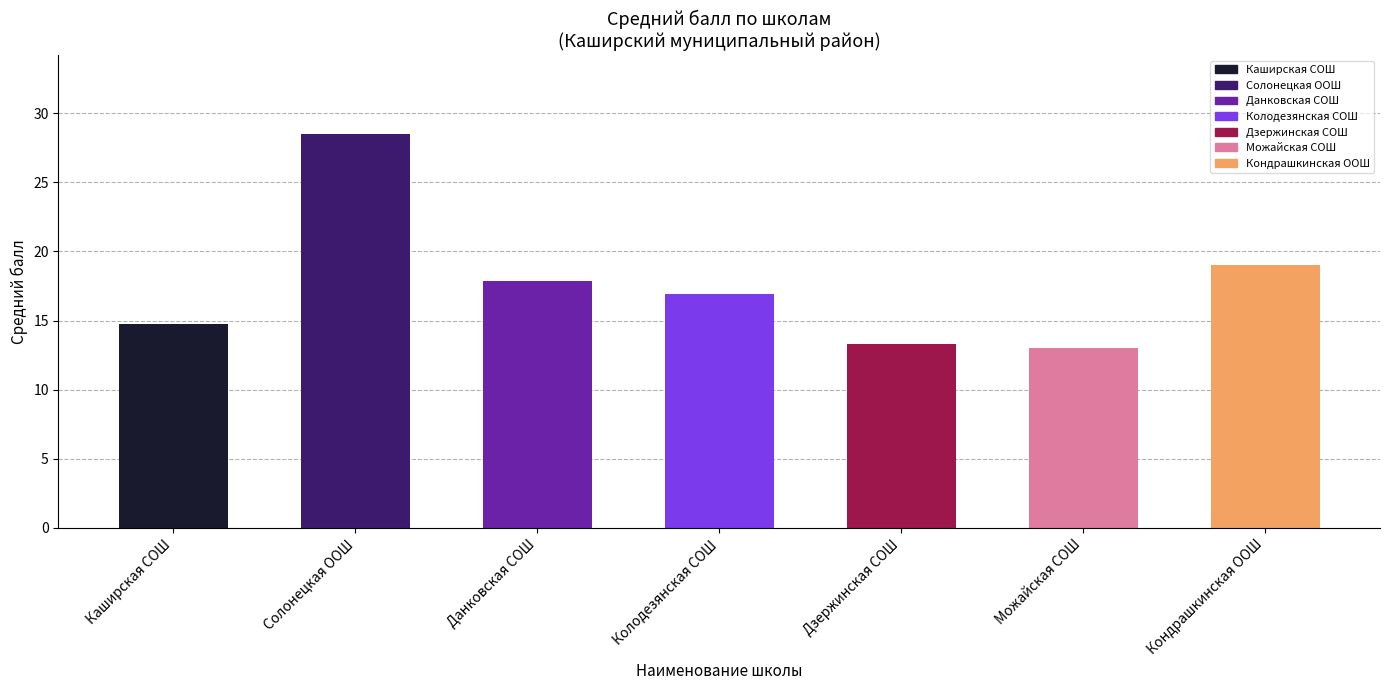

Rank the categories by value from lowest to highest.

Можайская СОШ, Дзержинская СОШ, Каширская СОШ, Колодезянская СОШ, Данковская СОШ, Кондрашкинская ООШ, Солонецкая ООШ